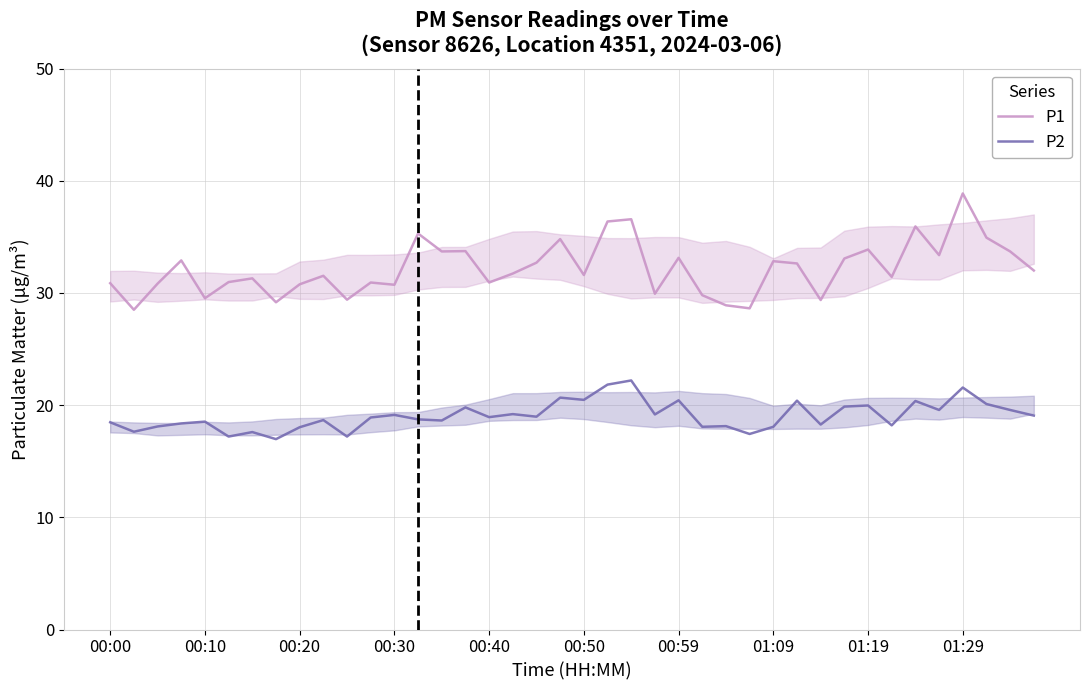

What is the approximate value of P2 at 00:30?

19.1